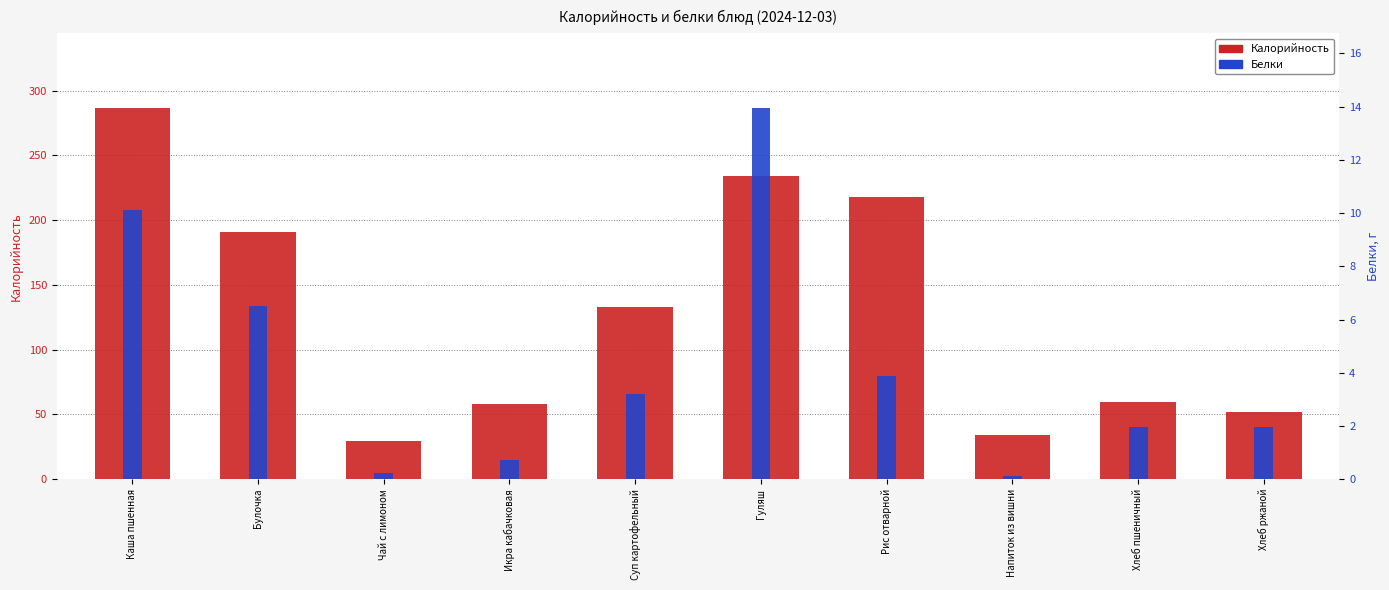

Are the bars grouped side by side (vs. stacked)?

Yes